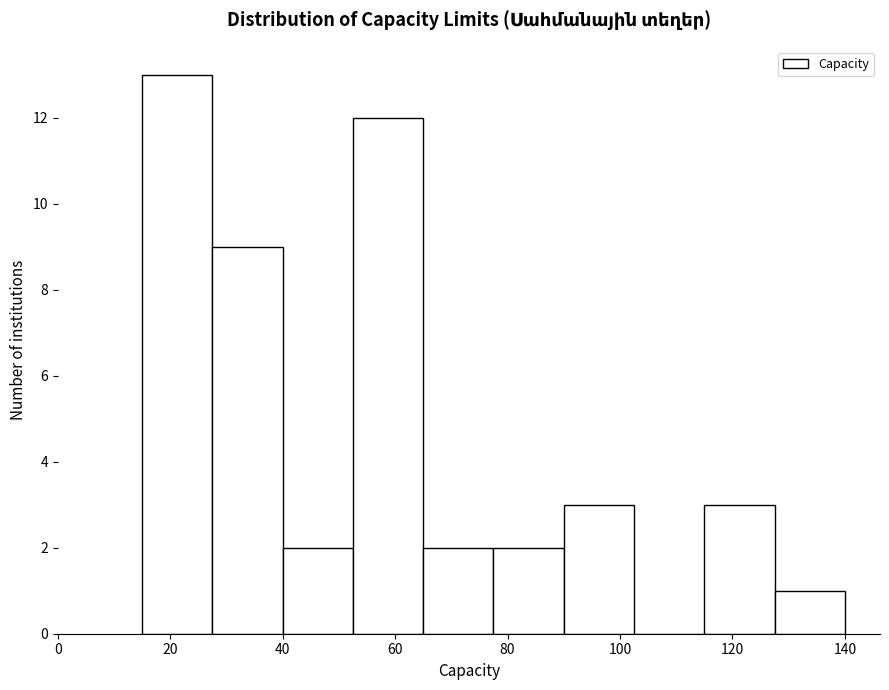

What is the height of the bar covering 52.5 to 65.0 on the x-axis? Neither the bar edges nor the heights are printed on the chart, so give them approximately, as read against the axes.

12